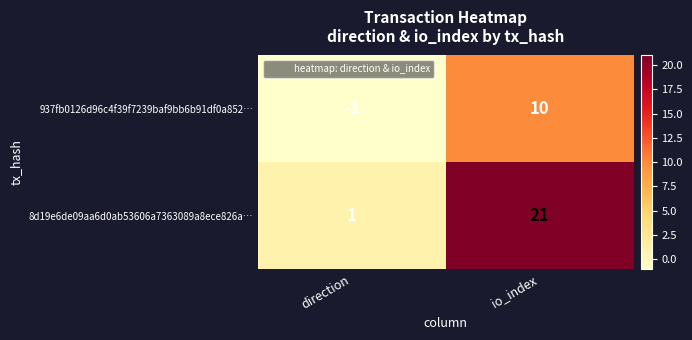

Where is 8d19e6de09aa6d0ab53606a7363089a8ece826a… nearest to the value 11?

direction